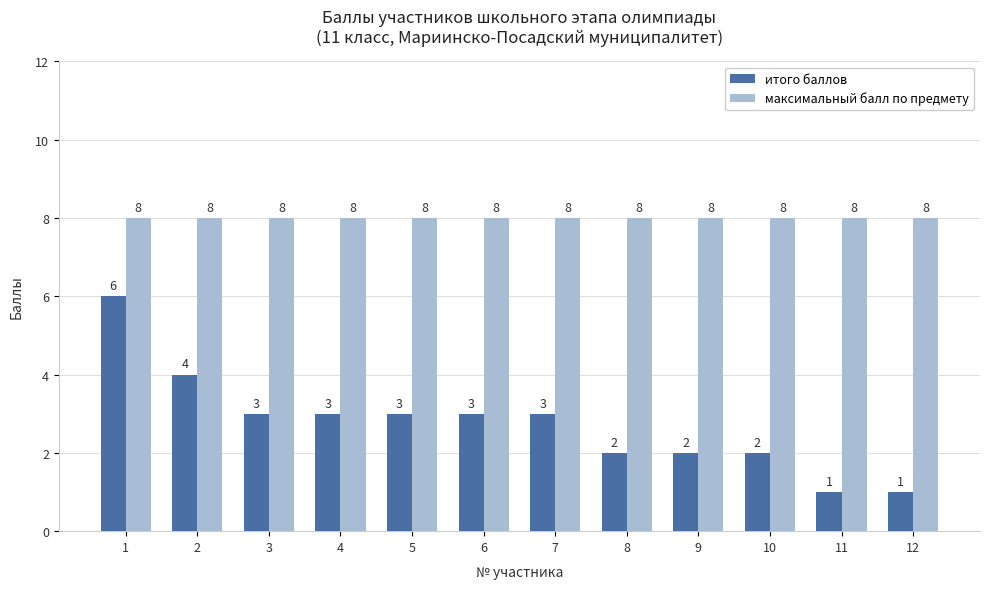

Rank the series by their maximum value, from highest to lowest.

максимальный балл по предмету, итого баллов